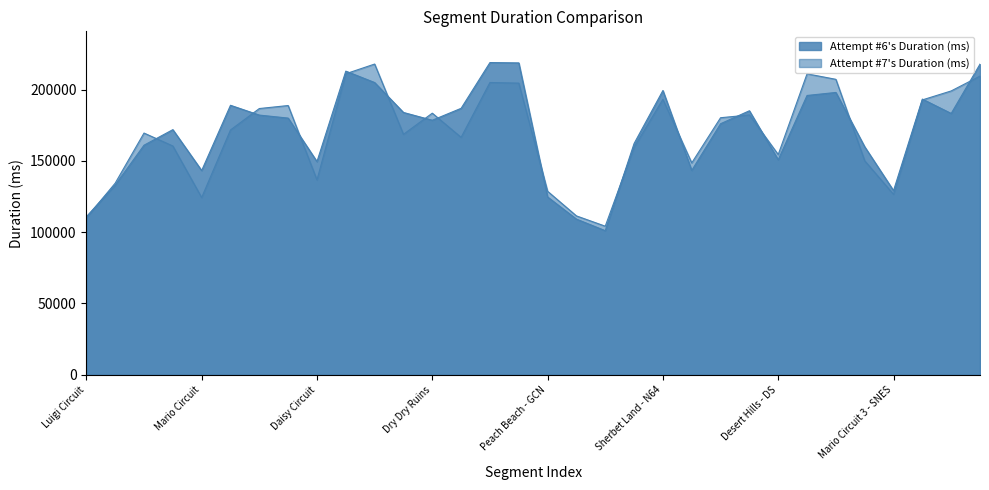

Read the Attempt #7's Duration (ms) value at Daisy Circuit, to the nearest 10.

136630